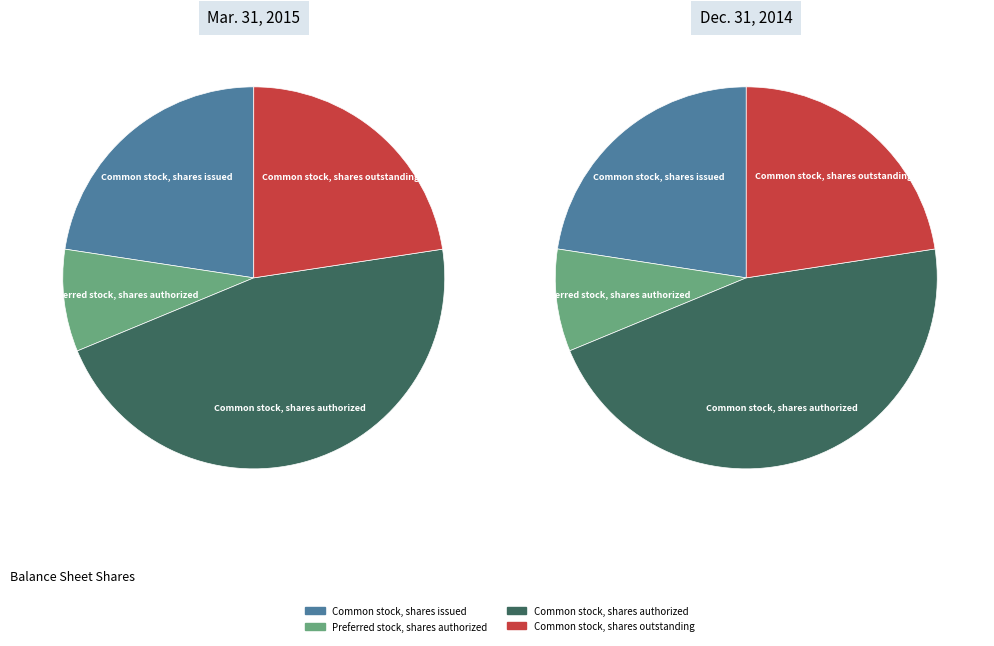

Between Common stock, shares outstanding and Preferred stock, shares authorized, which is larger?

Common stock, shares outstanding